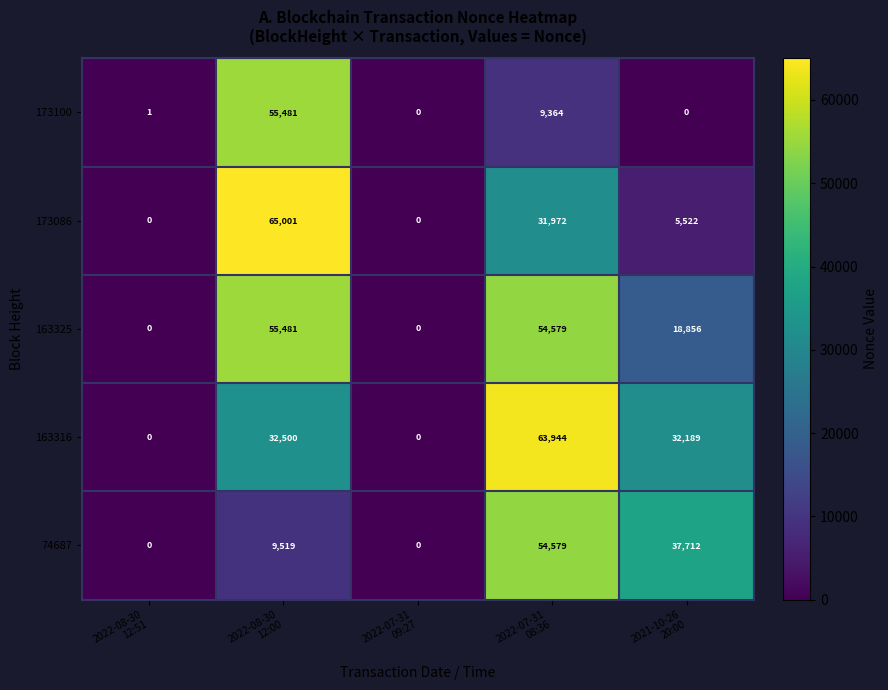

What is the highest value of the 163316 series?

63944